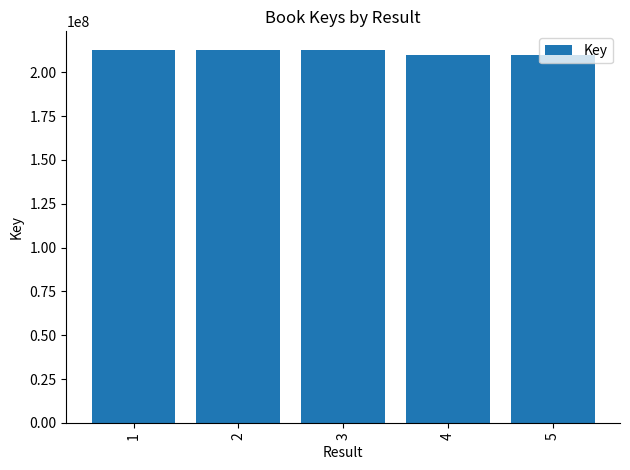

What is the approximate value at 5, to the nearest 10?

209959640